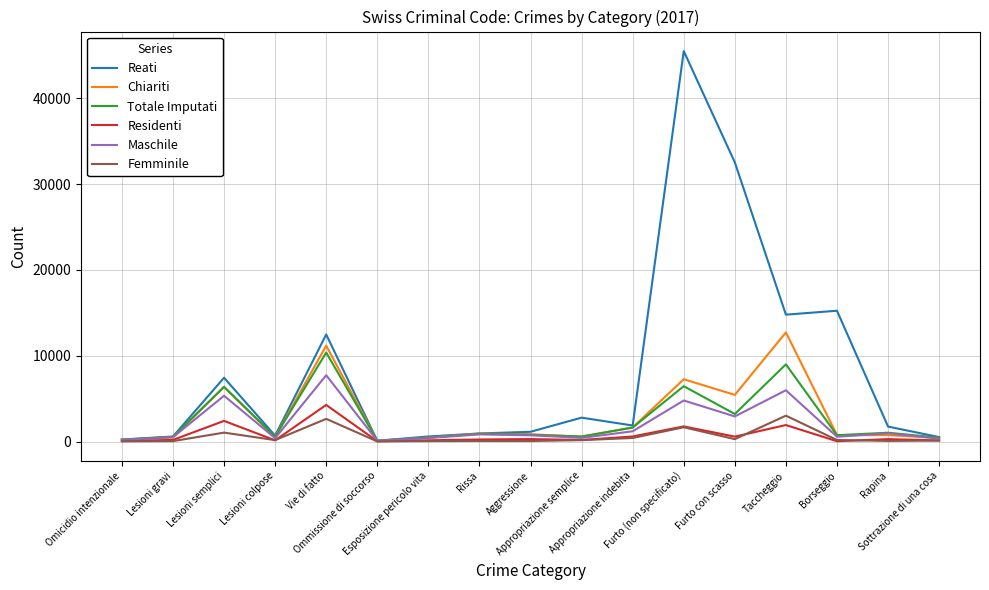

What is the greatest value displayed?

45503